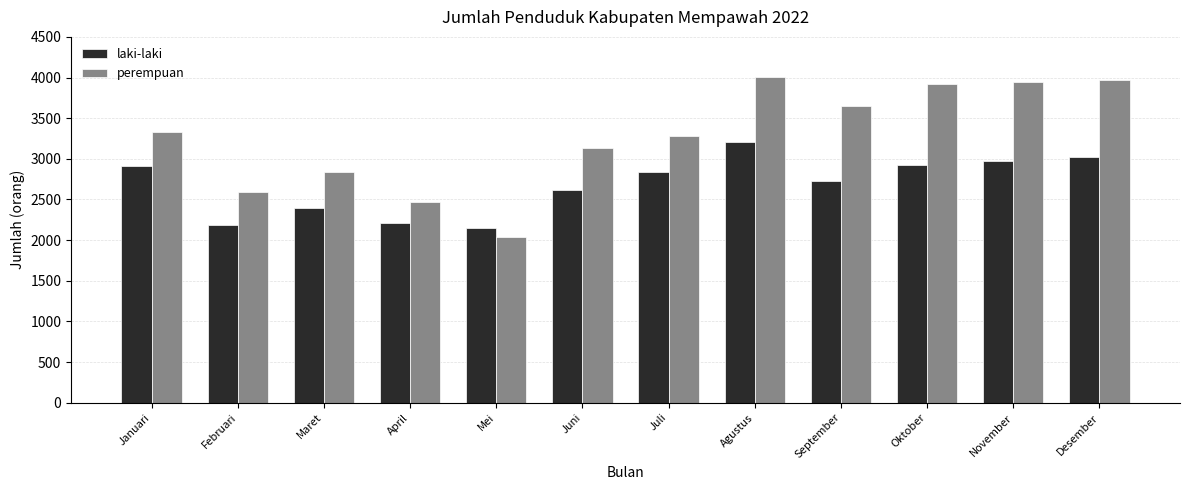

Which label corresponds to the smallest value in the chart?

Mei